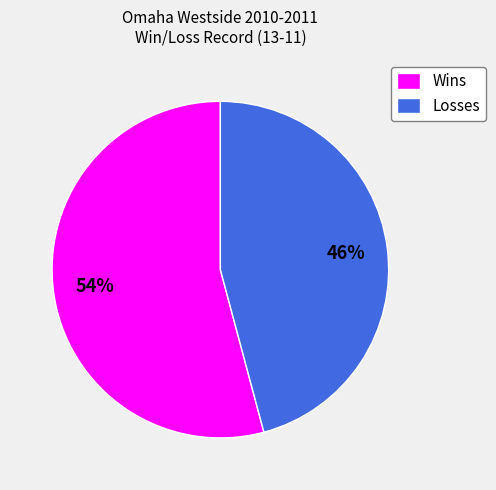

Do Losses and Wins together represent more than half of the pie?

Yes